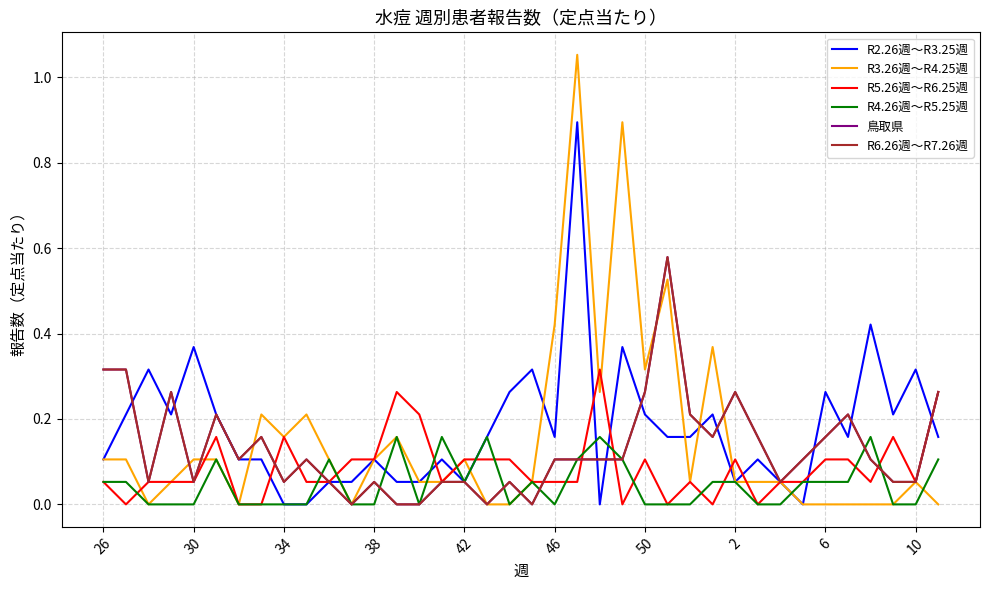

Is this an area chart (filled region under the line)?

No